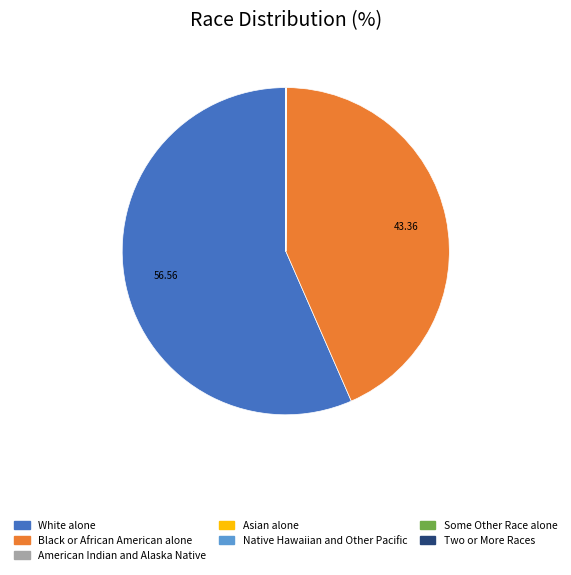

Is there a majority slice in this chart?

Yes